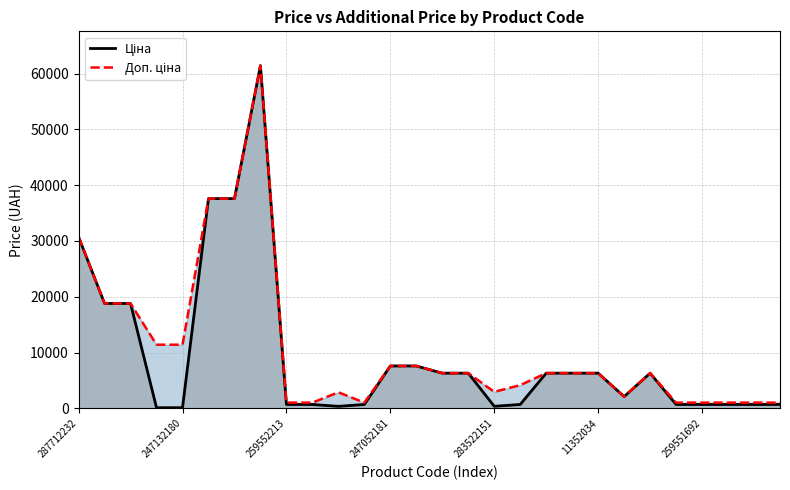

The Ціна series shows 6308.8 at 15. True or false?

True